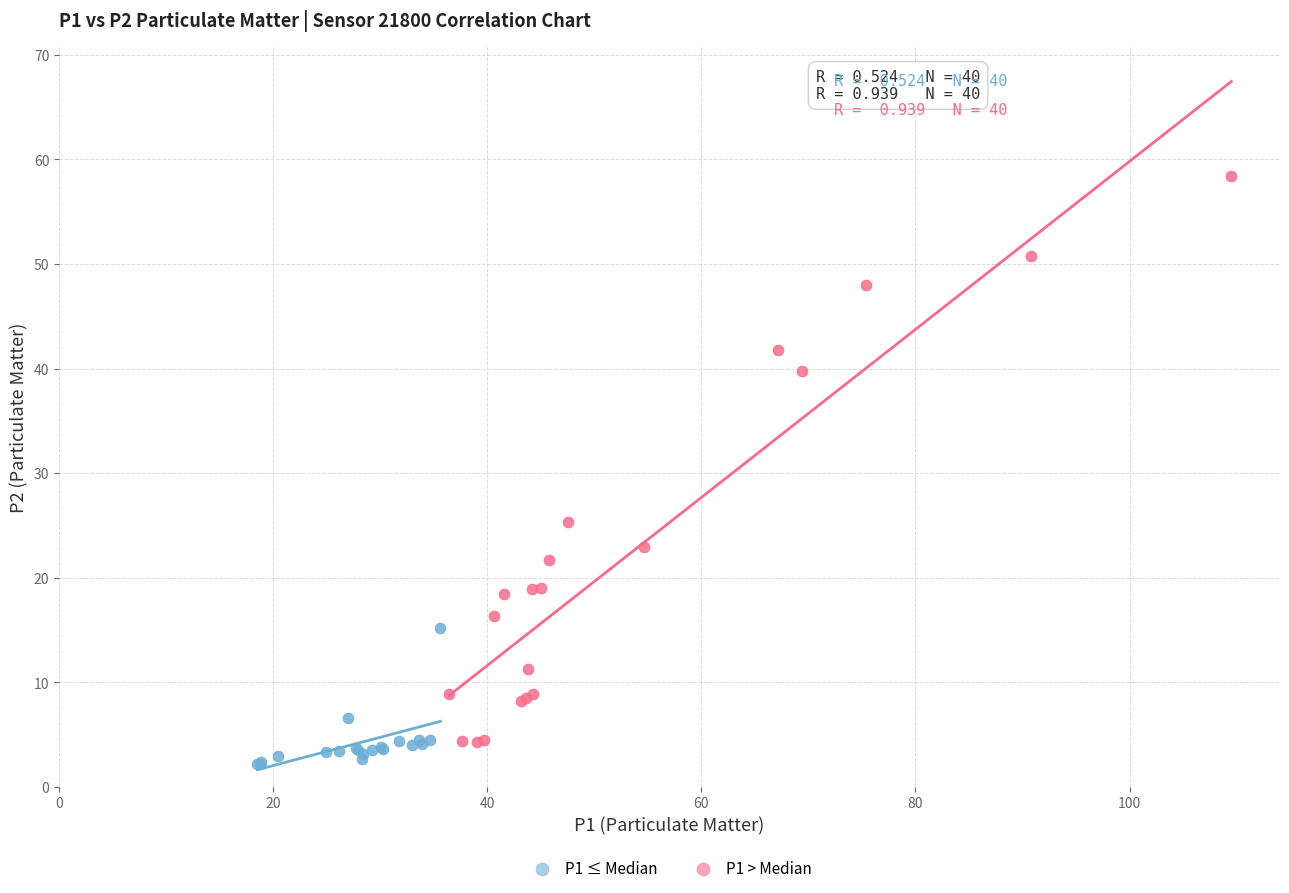

What are all the series names shown in the legend?

P1 ≤ Median, P1 > Median